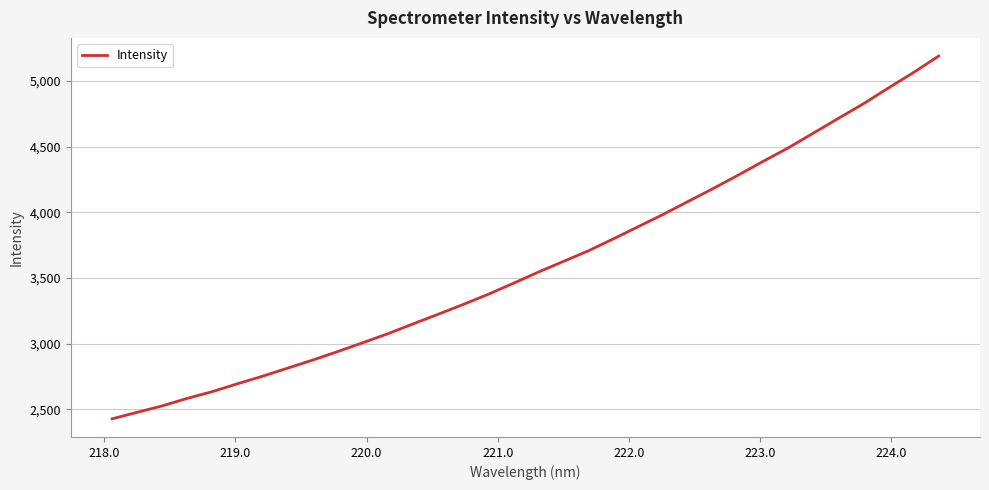

What is the difference between the maximum and minimum values?

2764.8